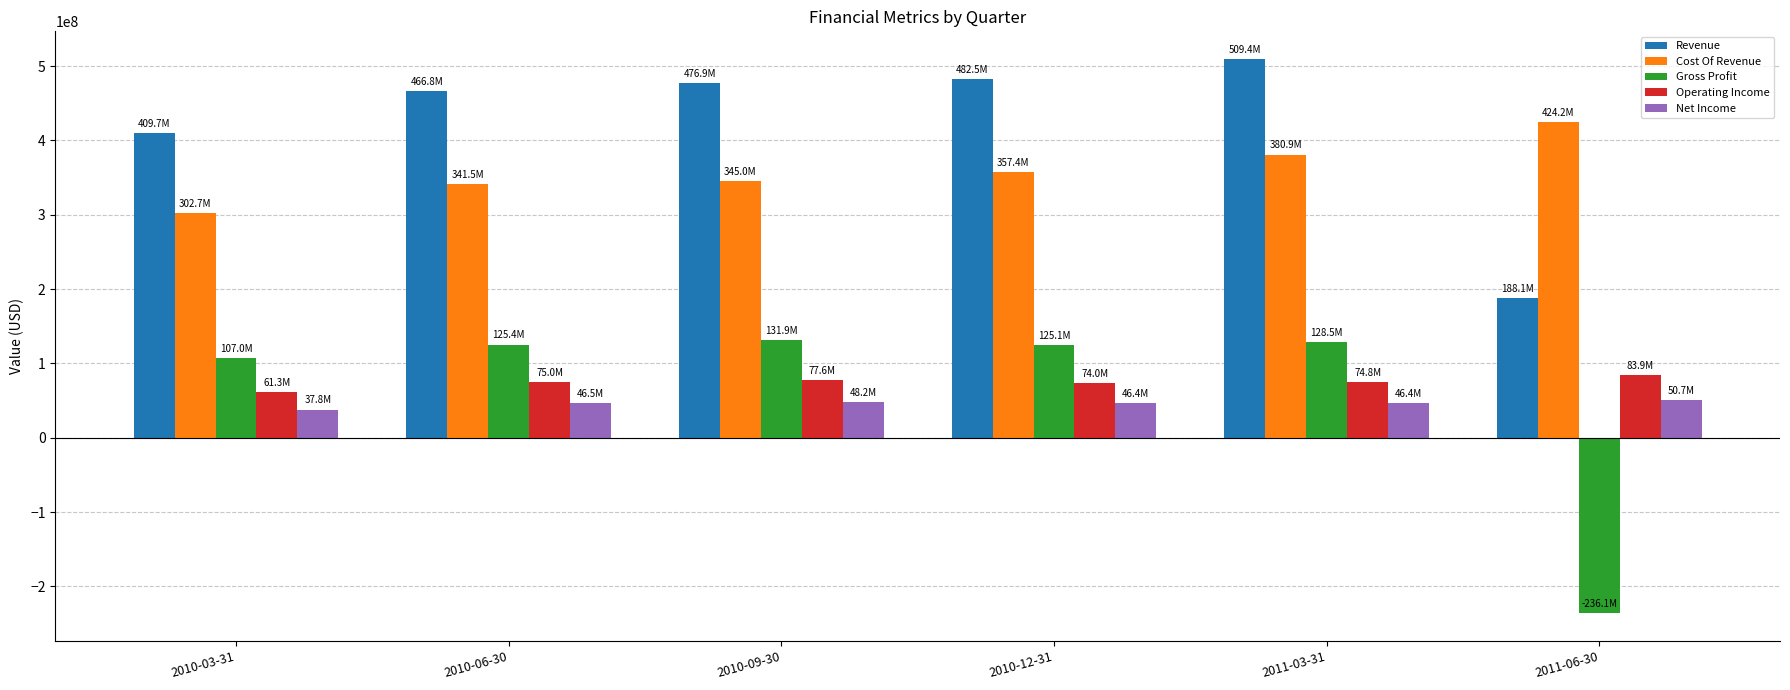

Is the value of Cost Of Revenue at 2011-06-30 greater than the value of Gross Profit at 2010-09-30?

Yes